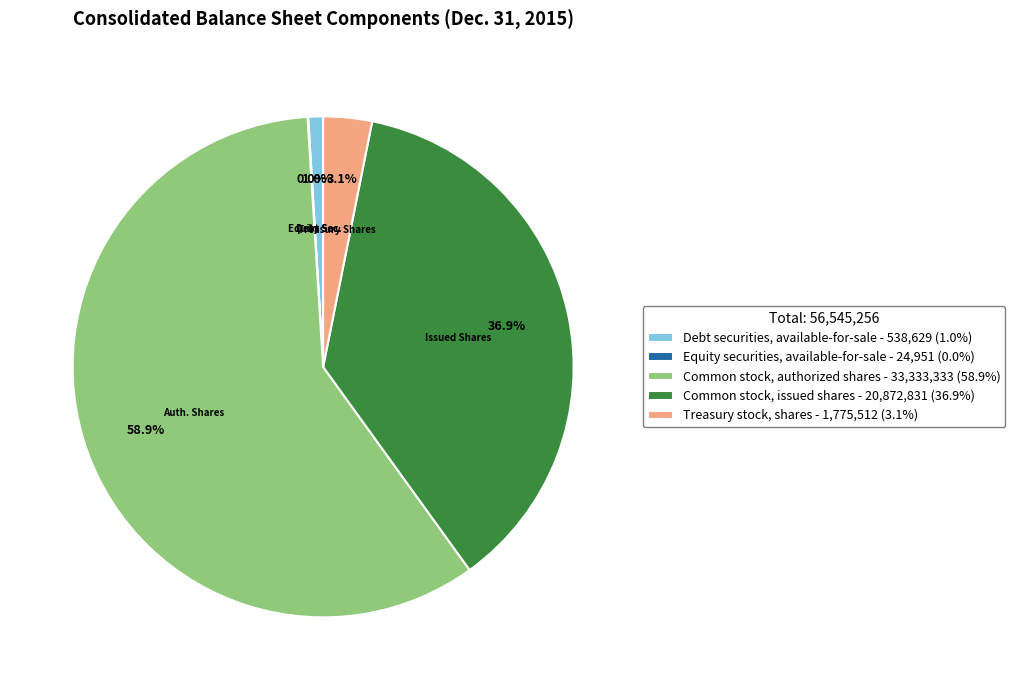

What percentage is NOT represented by Debt securities, available-for-sale - 538,629 (1.0%)?

99.0%